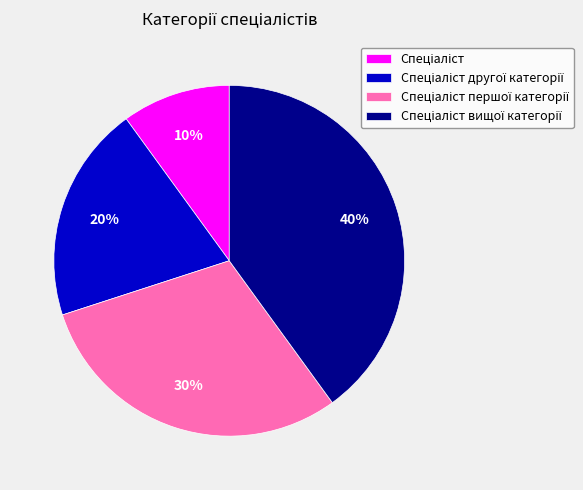

To the nearest percent, what is the difference between the largest and smallest slice percentages?

30%